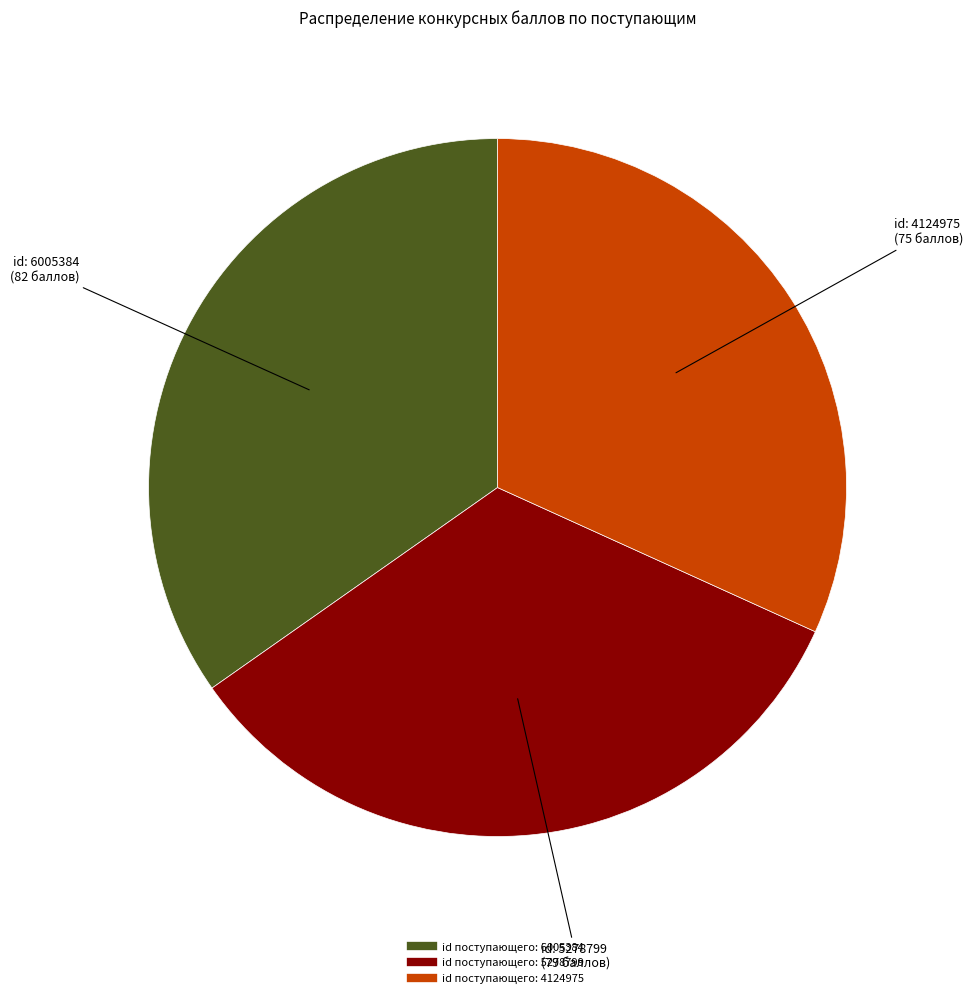

Does any single category account for the majority?

No